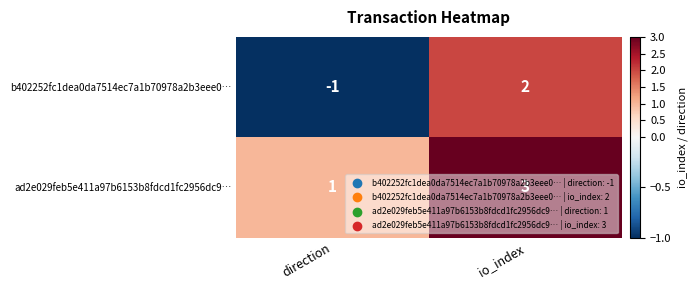

The value of ad2e029feb5e411a97b6153b8fdcd1fc2956dc9… at direction is 1. True or false?

True